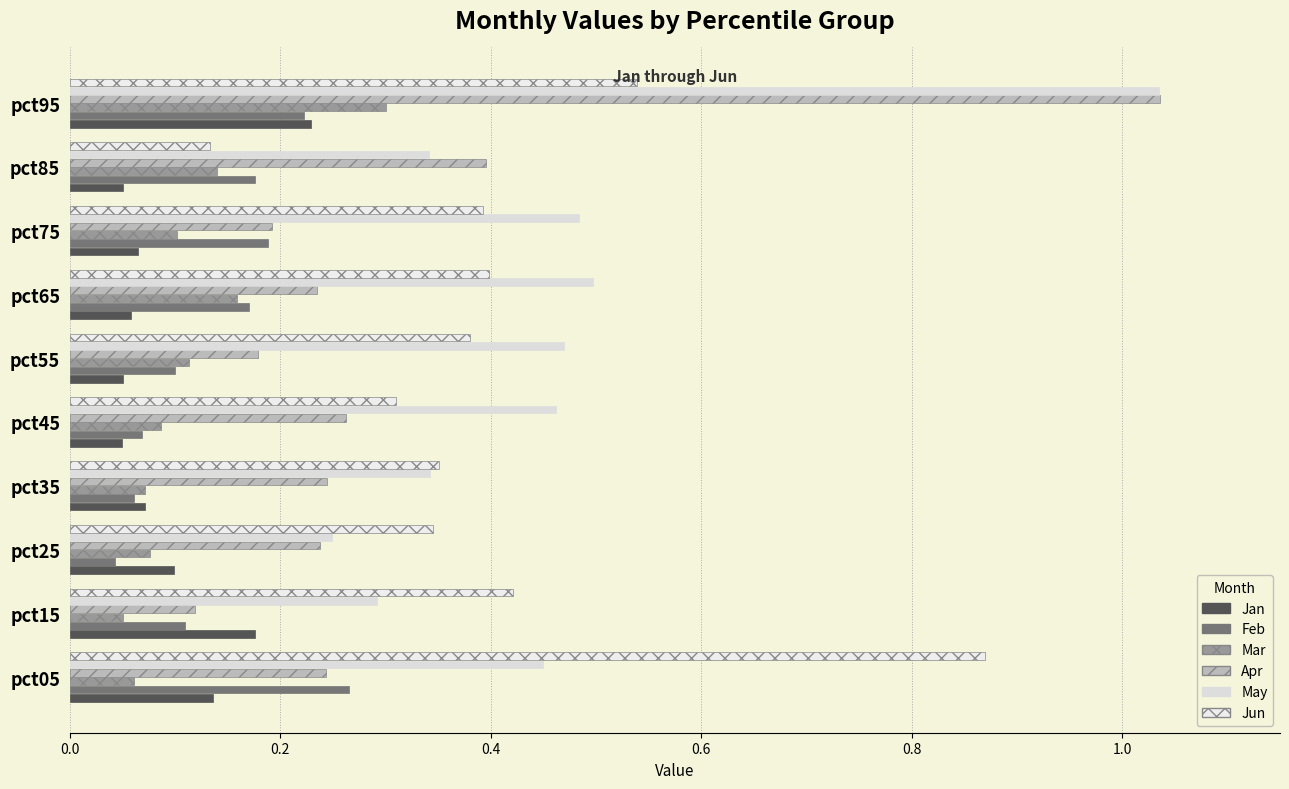

How many data points does each series have?

10